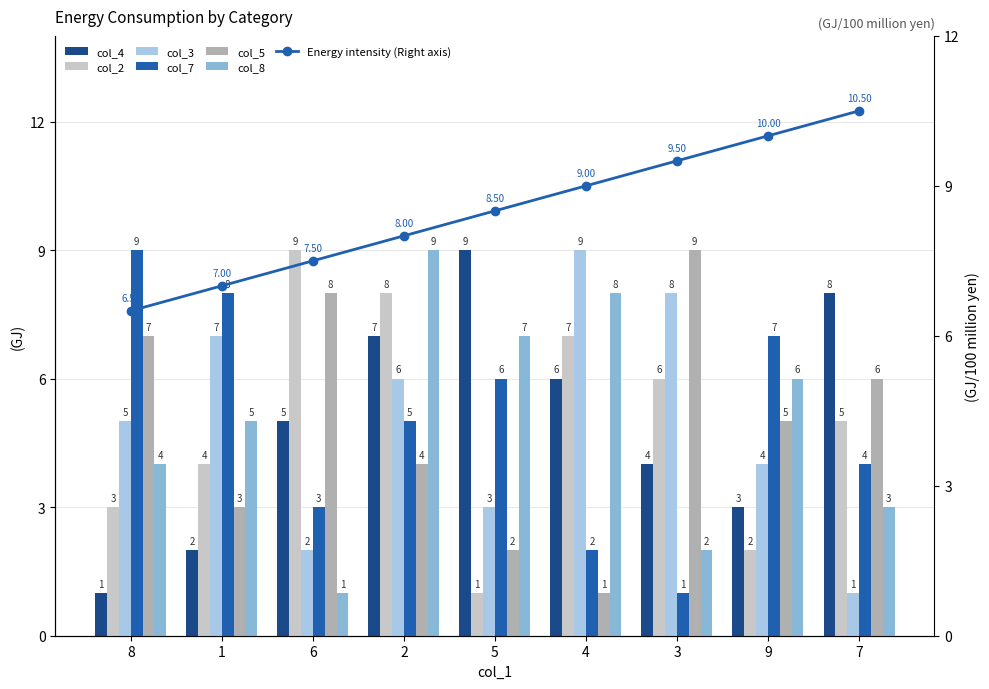

What is the sum of all col_4 values?

45